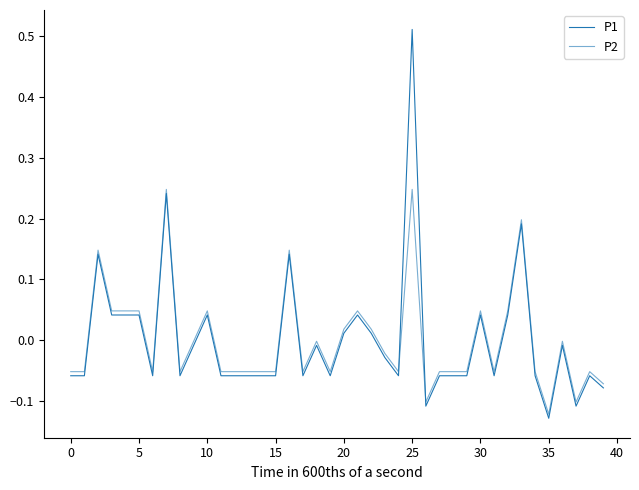

Is this an area chart (filled region under the line)?

No